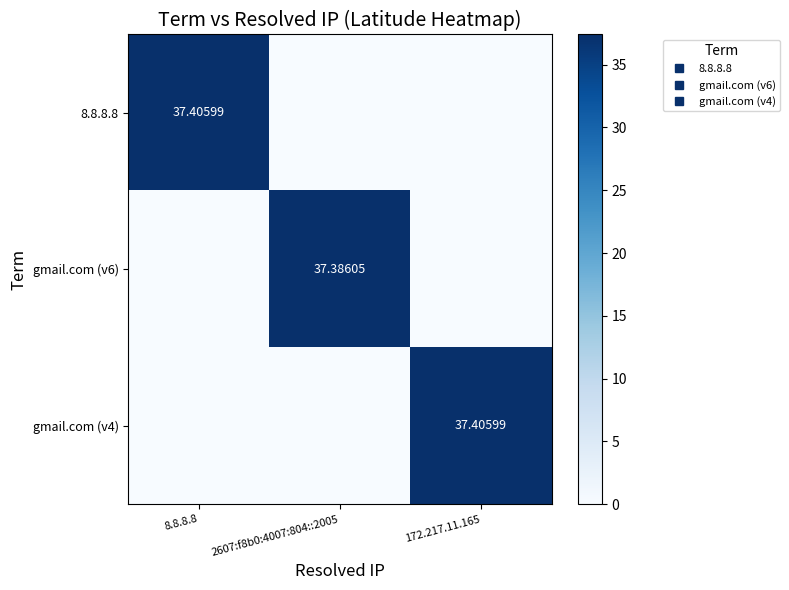

How many data points does each series have?

3